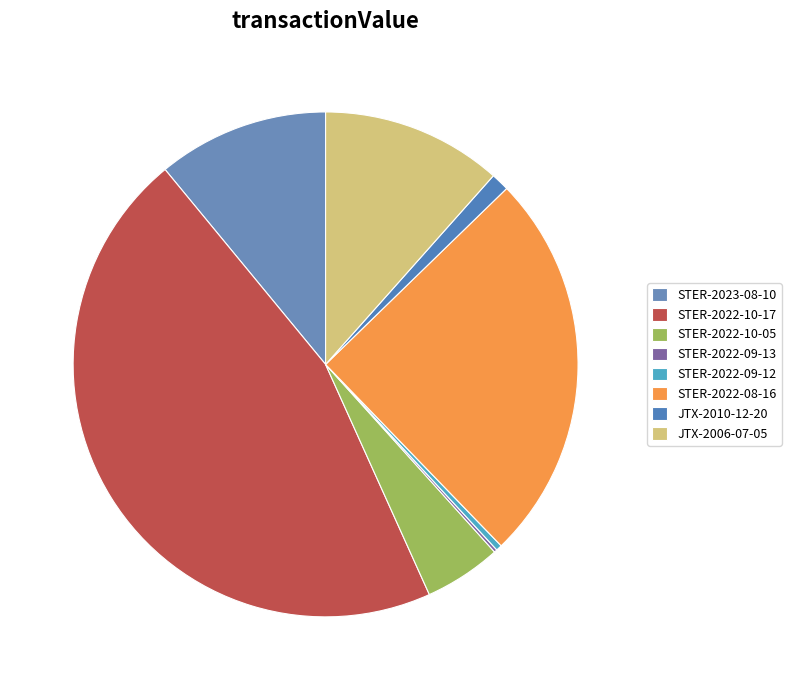

To the nearest percent, what is the combined percentage of STER-2022-09-12 and STER-2022-08-16?

25%